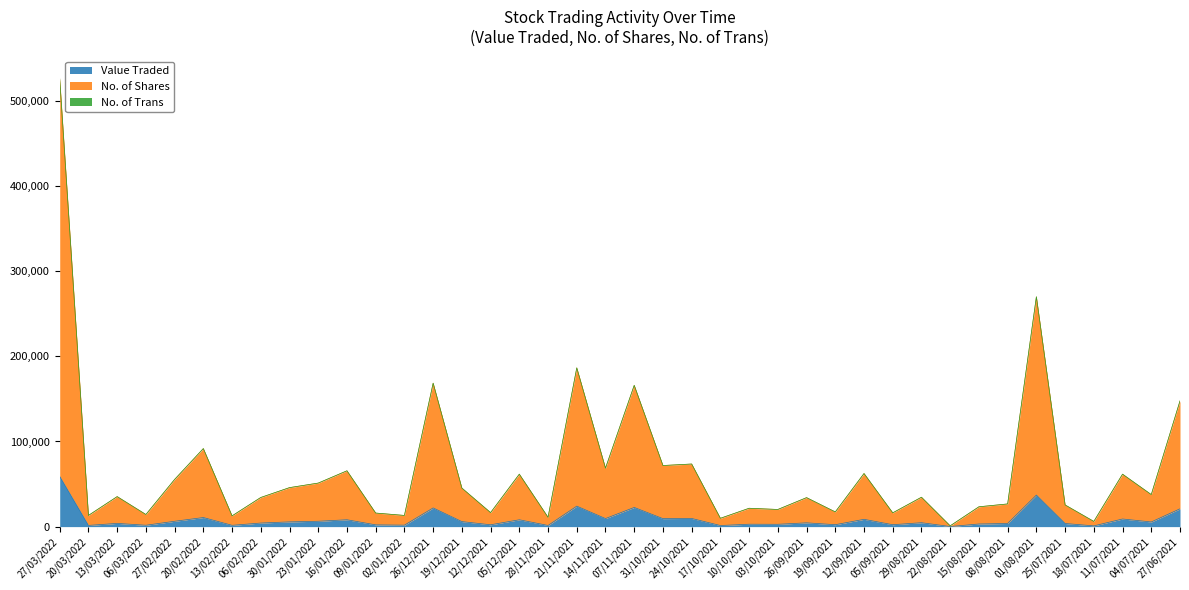

What position from the right is 12/12/2021?

25